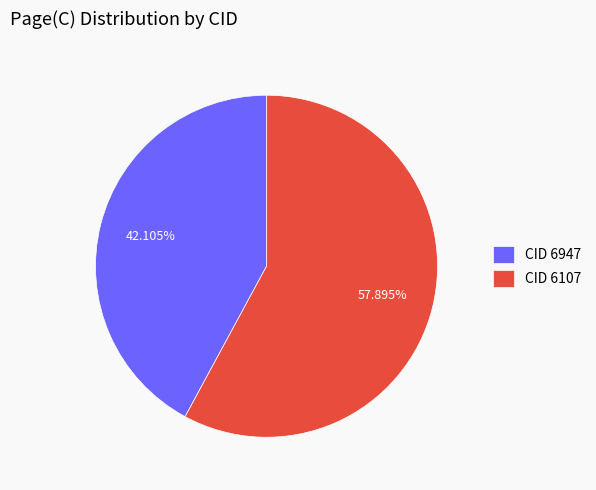

True or false: CID 6107 accounts for 58% of the total.

True